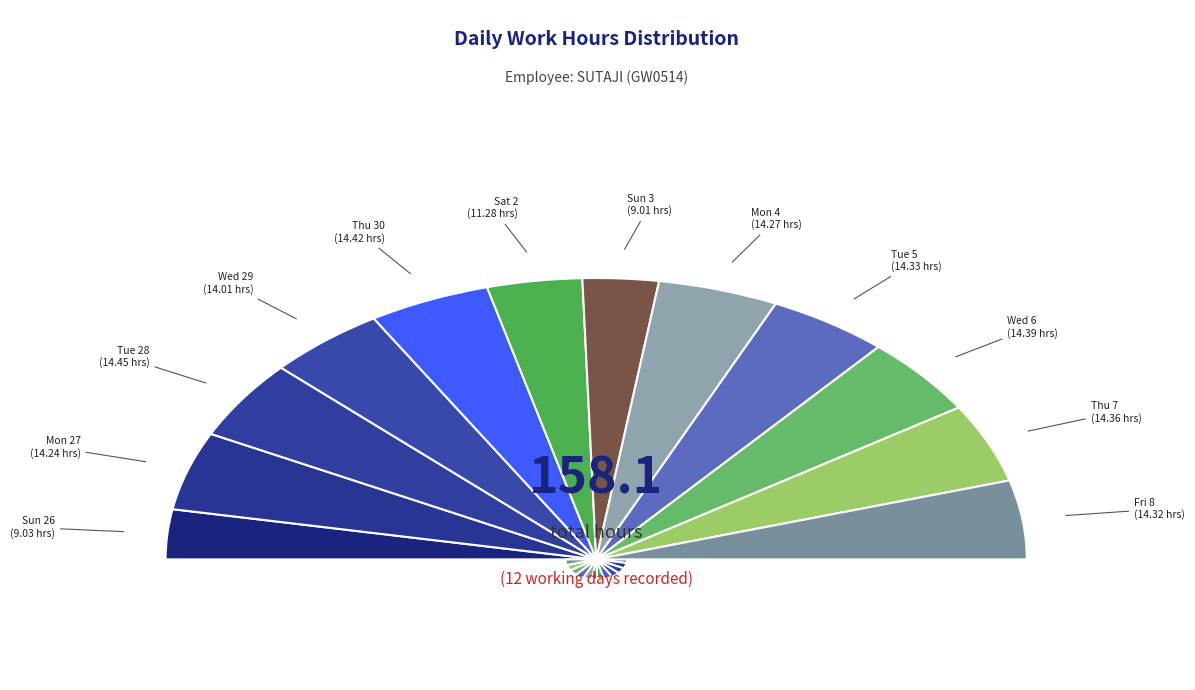

Which category has the biggest portion of the pie?

Tue 28